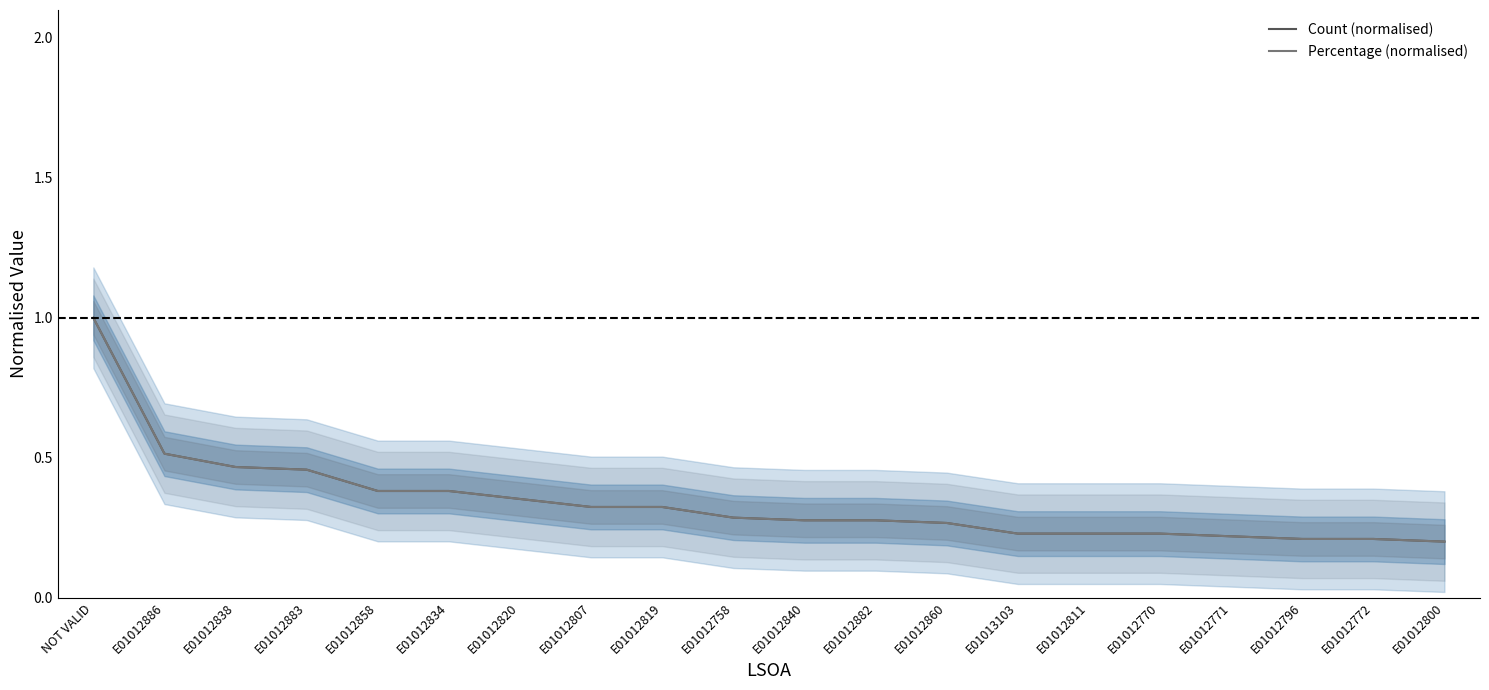

What is the sum of all Count (normalised) values?

6.8